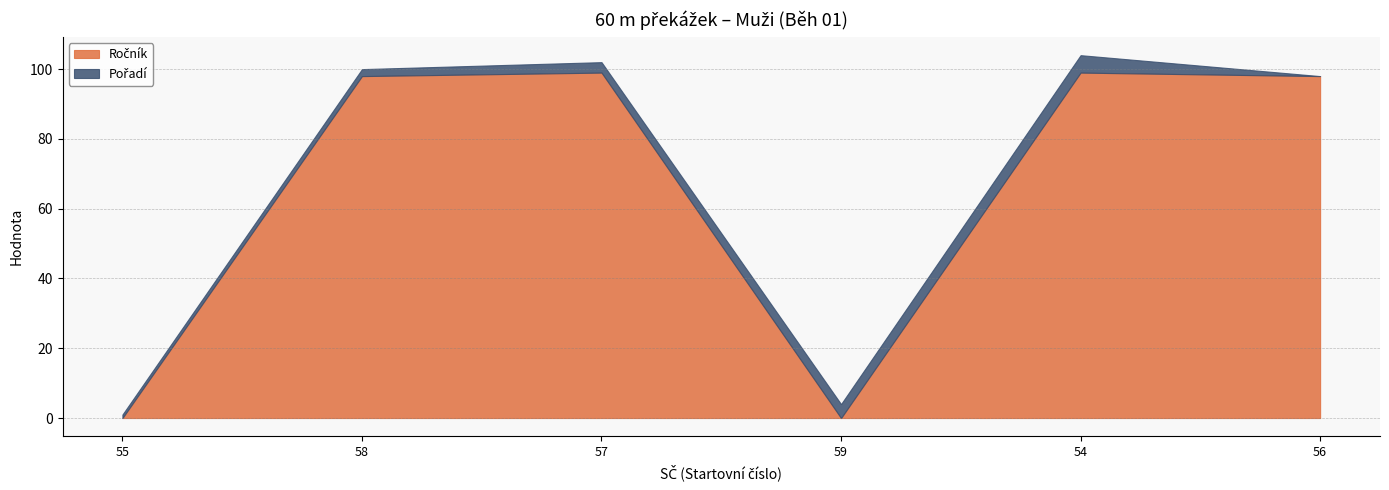

The value of Pořadí at 54 is 5. True or false?

True